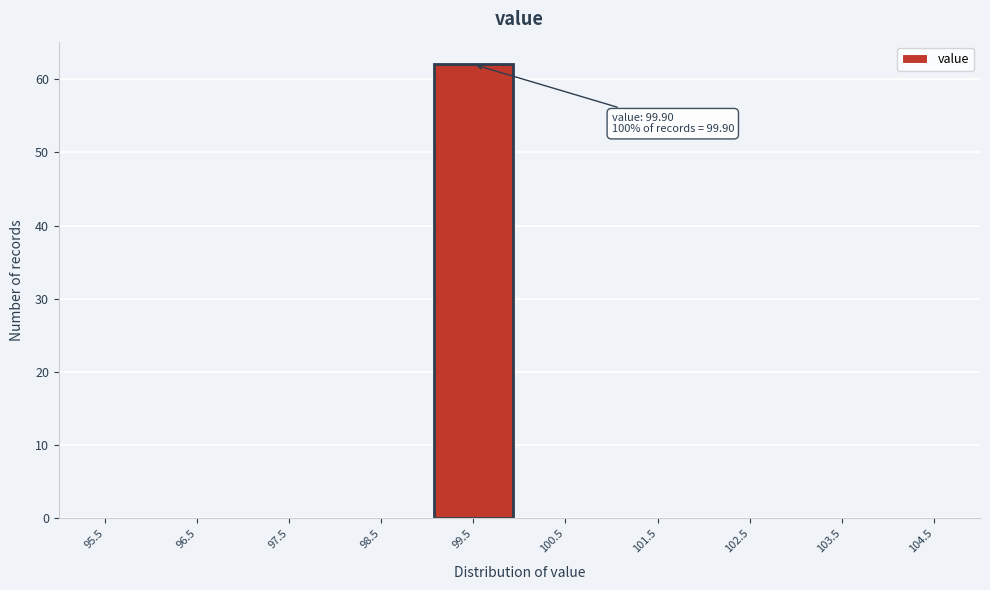

Over which range of the x-axis is the bar tallest?

99 to 100